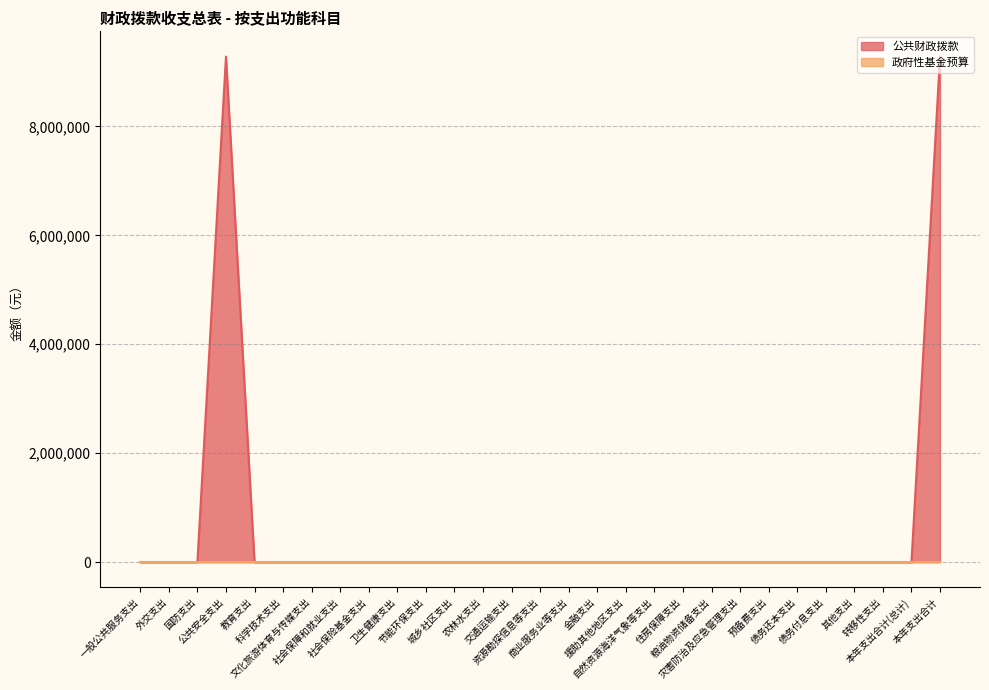

Is it true that the value at 城乡社区支出 is 0?

True